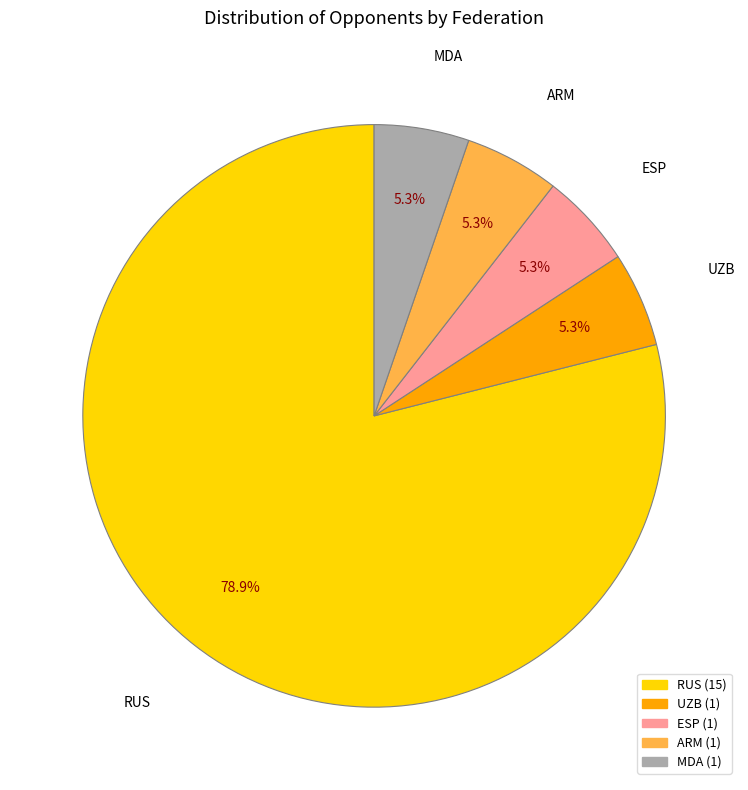

Is there a majority slice in this chart?

Yes